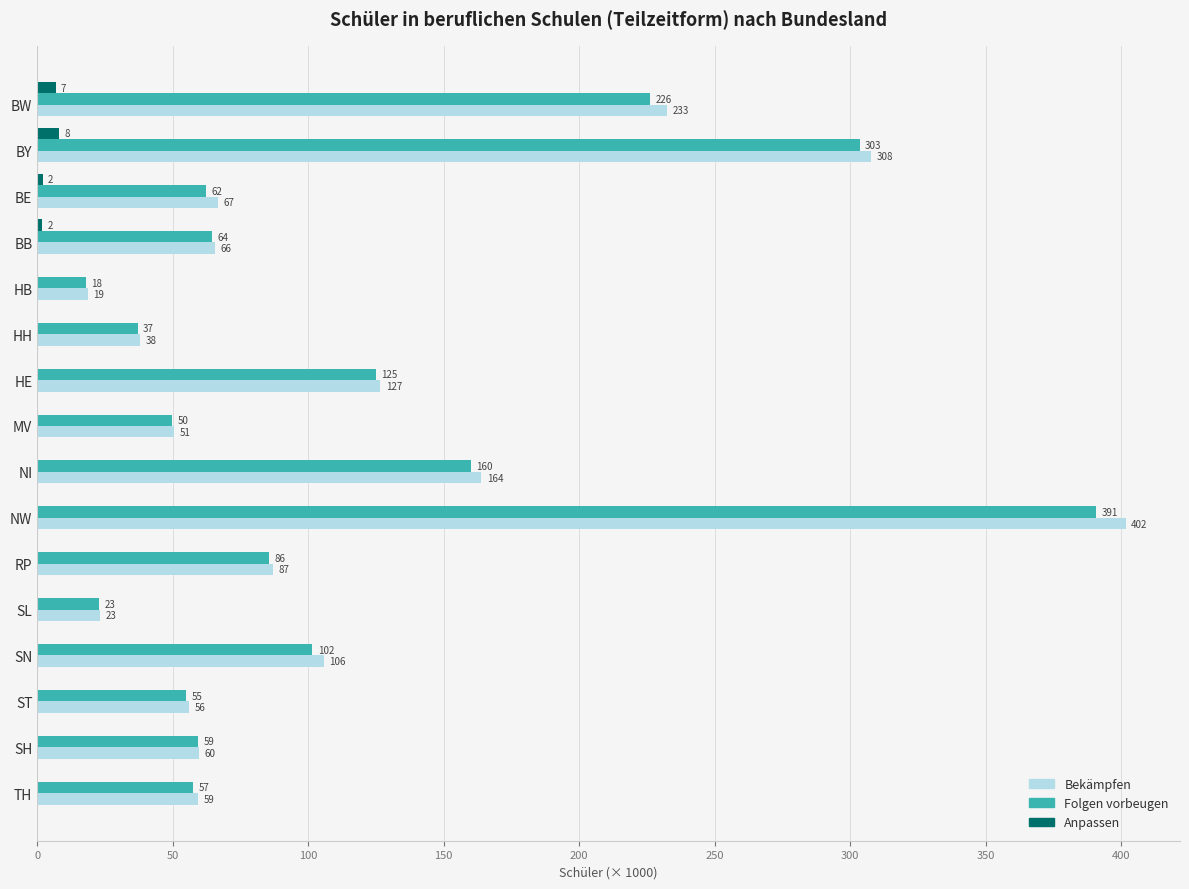

At which label does Bekämpfen reach its peak?

NW